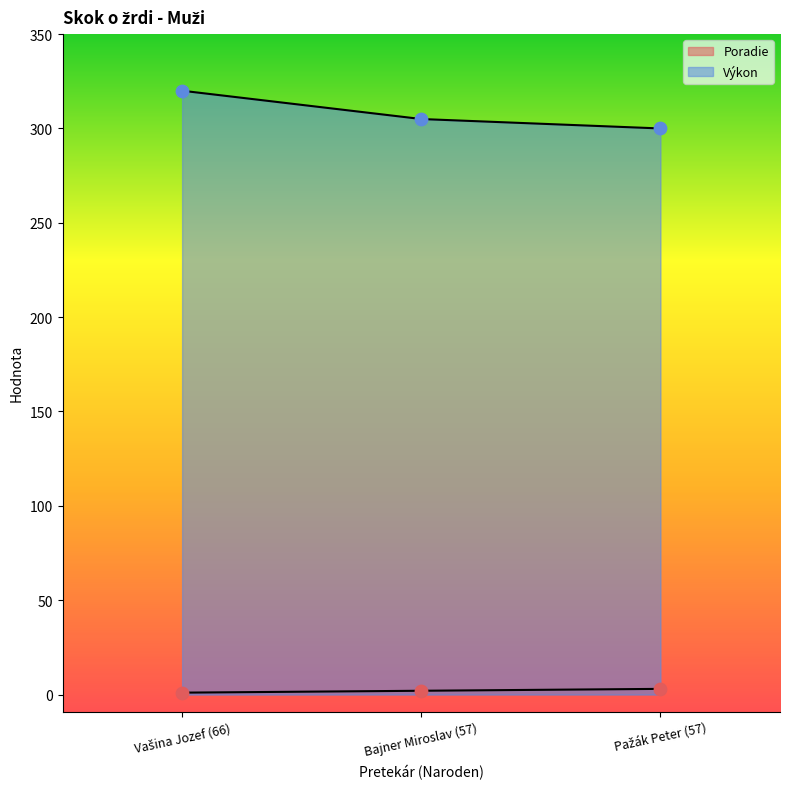

Which series reaches the maximum Y coordinate?

Výkon